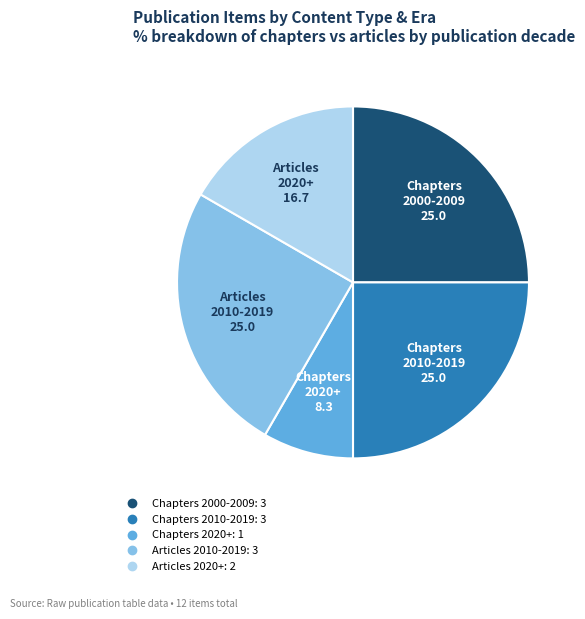

Is there a majority slice in this chart?

No